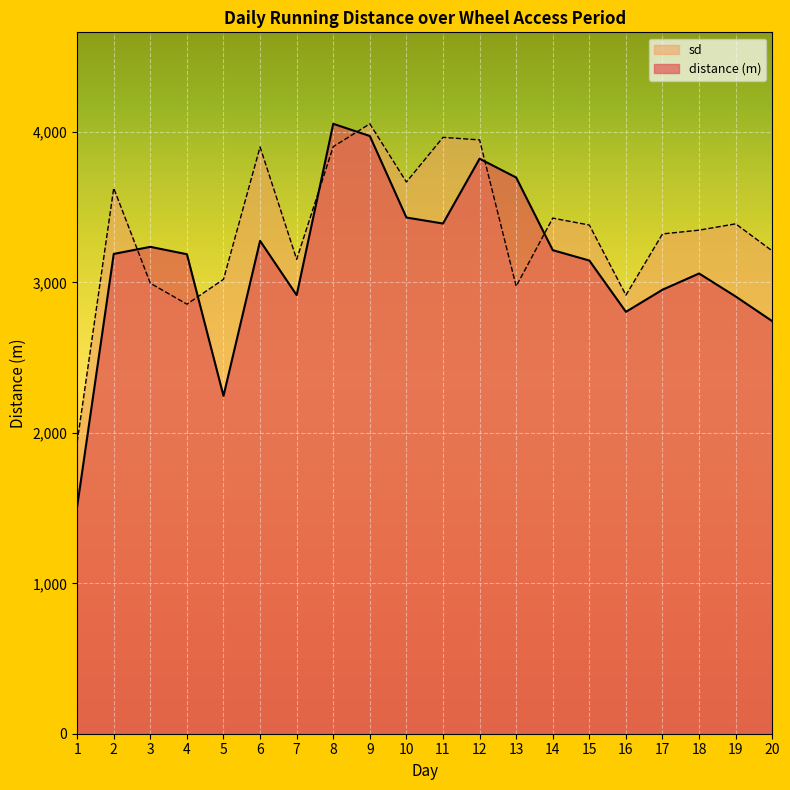

The sd series shows 6320 at 2. True or false?

False